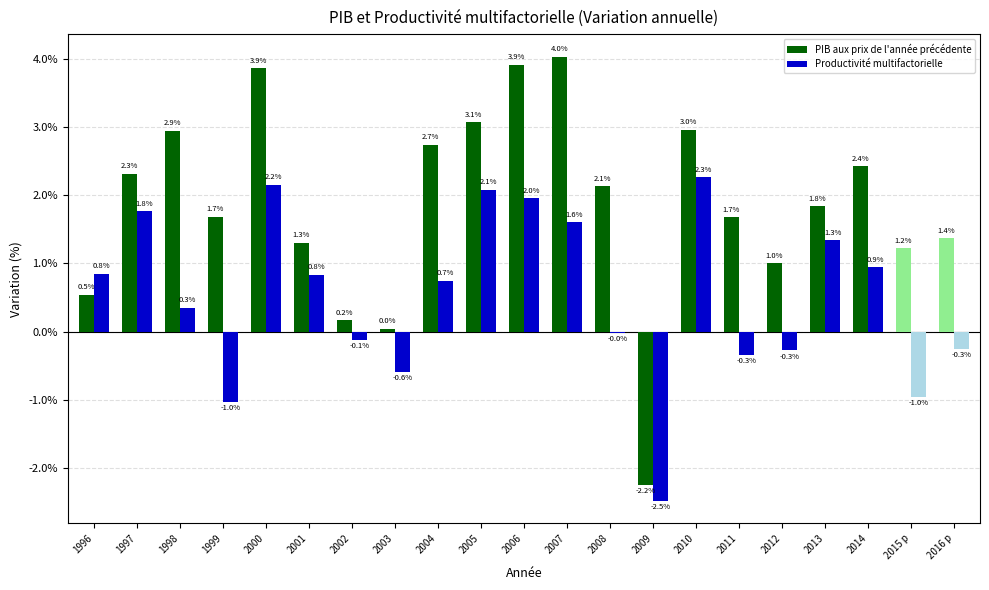

Does the chart contain stacked bars?

No